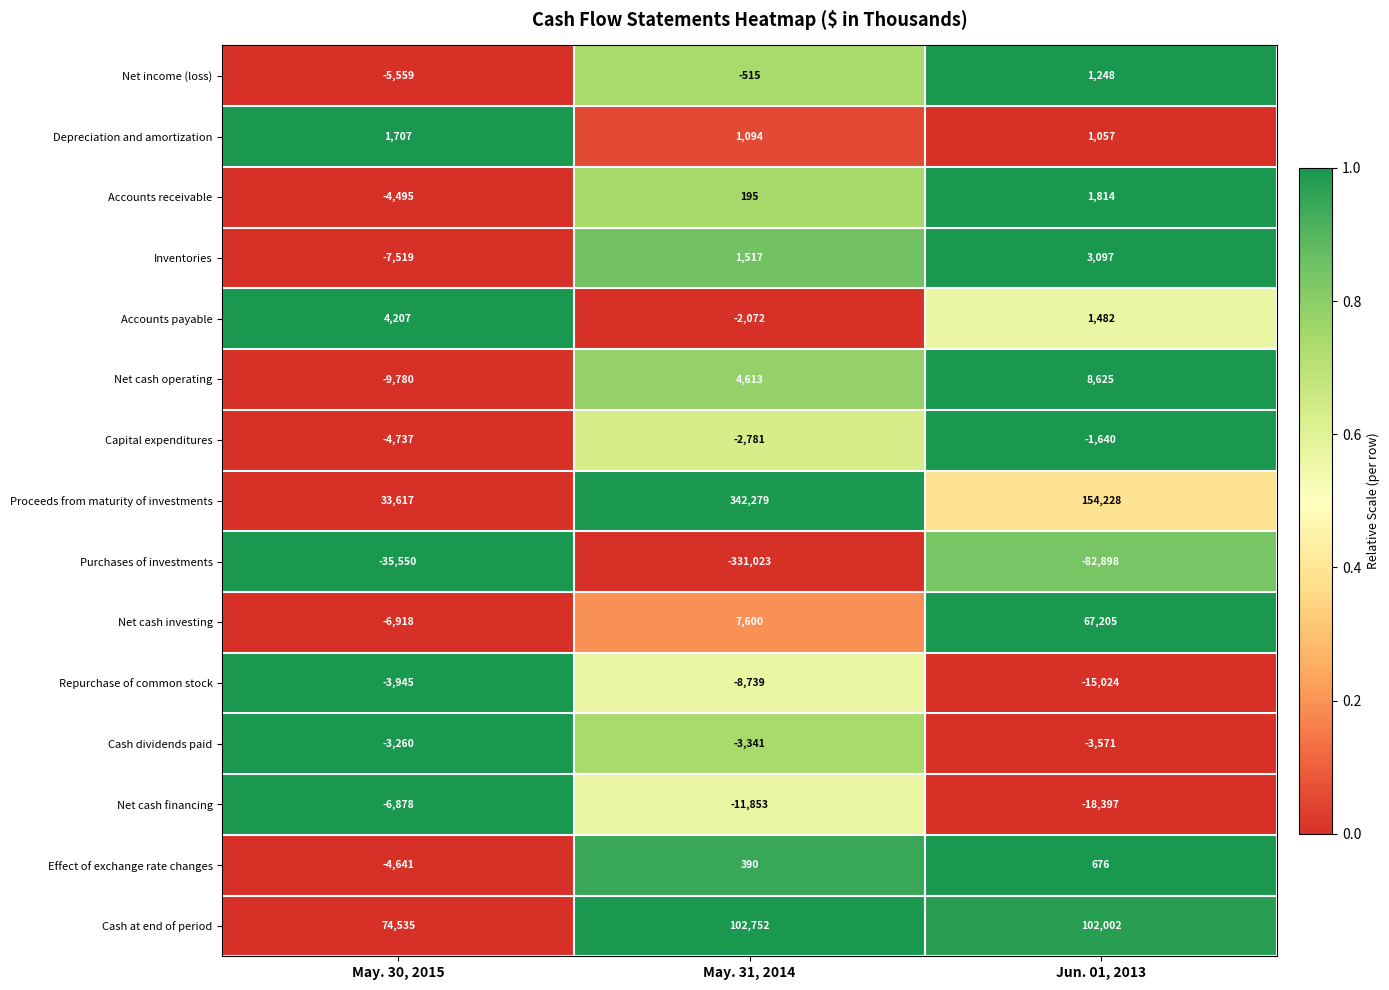

Which series has the largest total across all categories?

Proceeds from maturity of investments